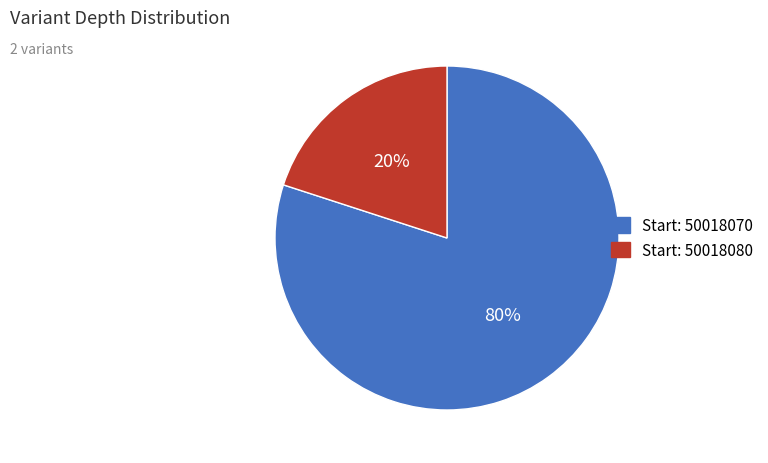

Is there any slice that represents more than half of the pie?

Yes